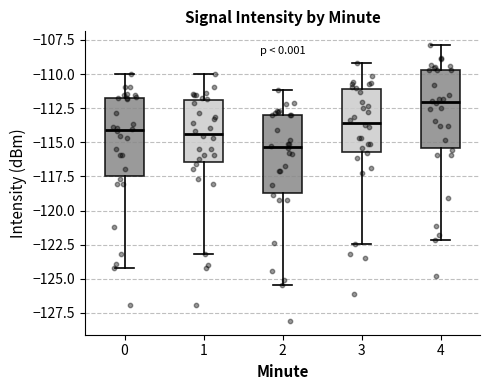

Which box's median line is the highest?

4